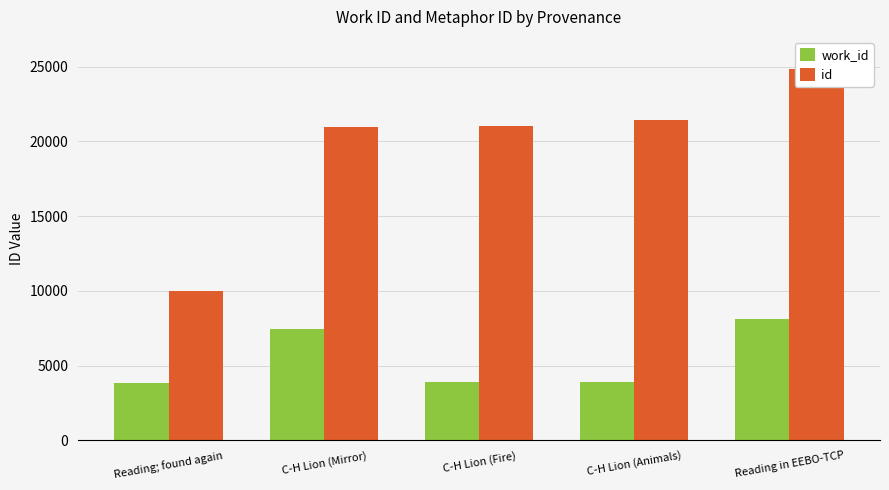

How many distinct data groups are displayed?

2